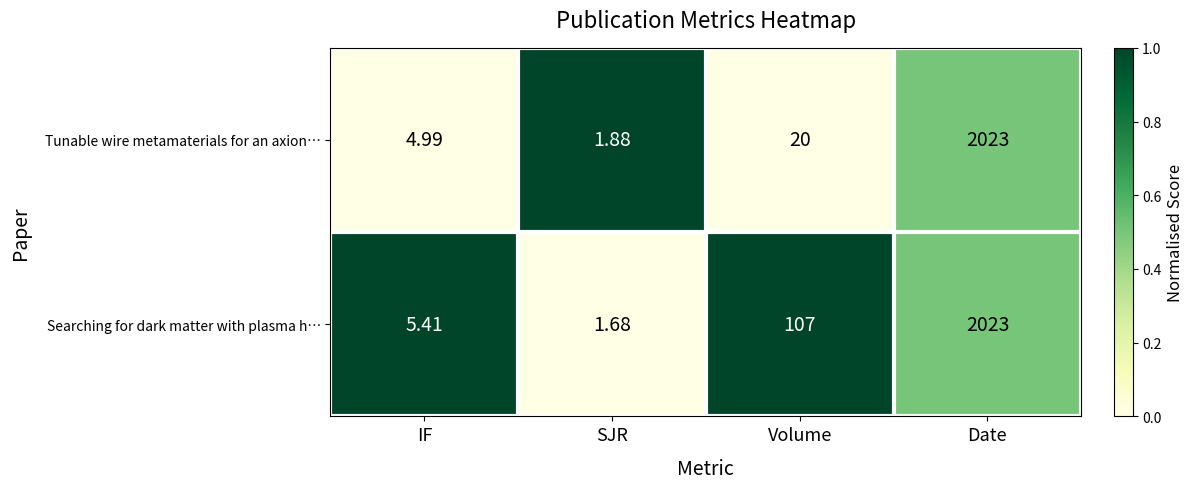

How many series are shown in this chart?

2